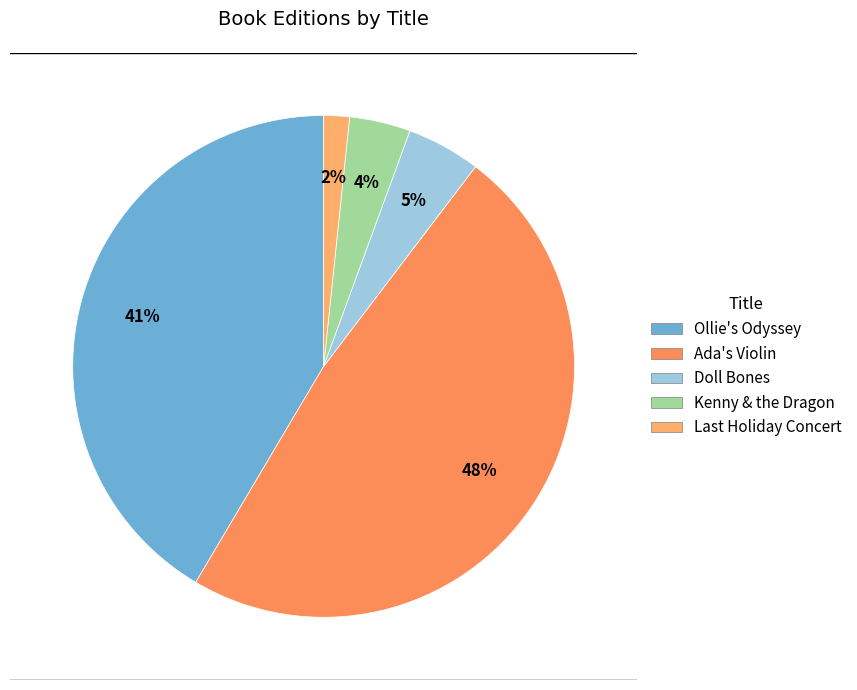

Which slice is the smallest?

Last Holiday Concert